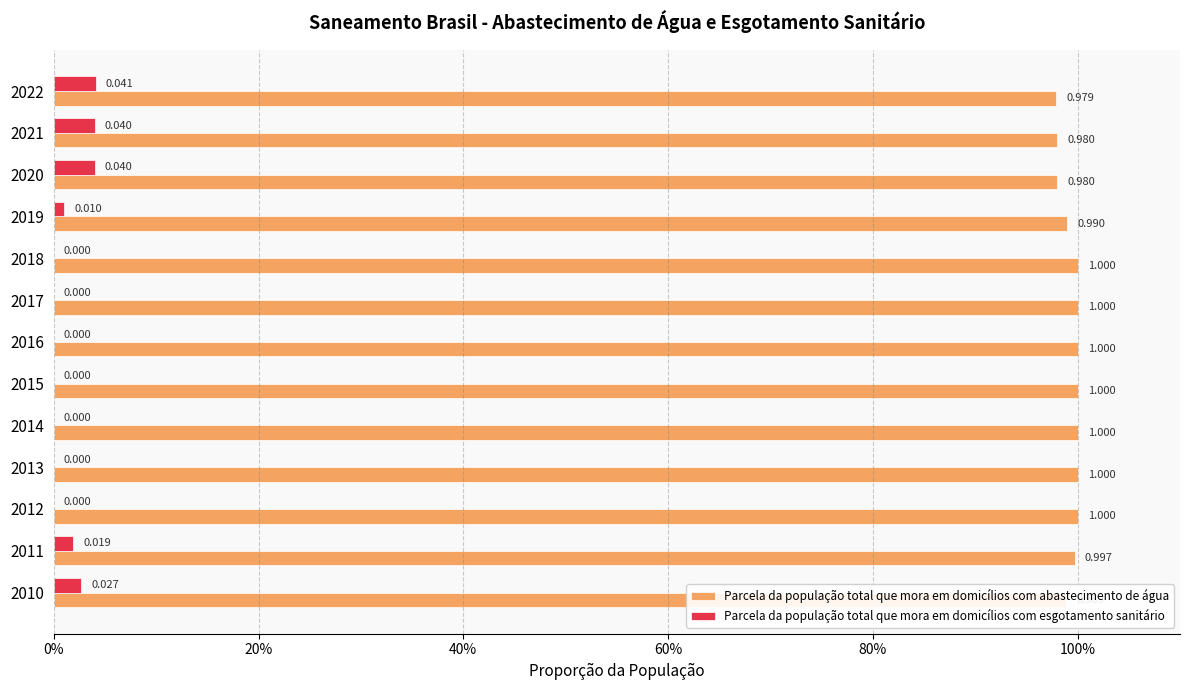

What are all the series names shown in the legend?

Parcela da população total que mora em domicílios com abastecimento de água, Parcela da população total que mora em domicílios com esgotamento sanitário